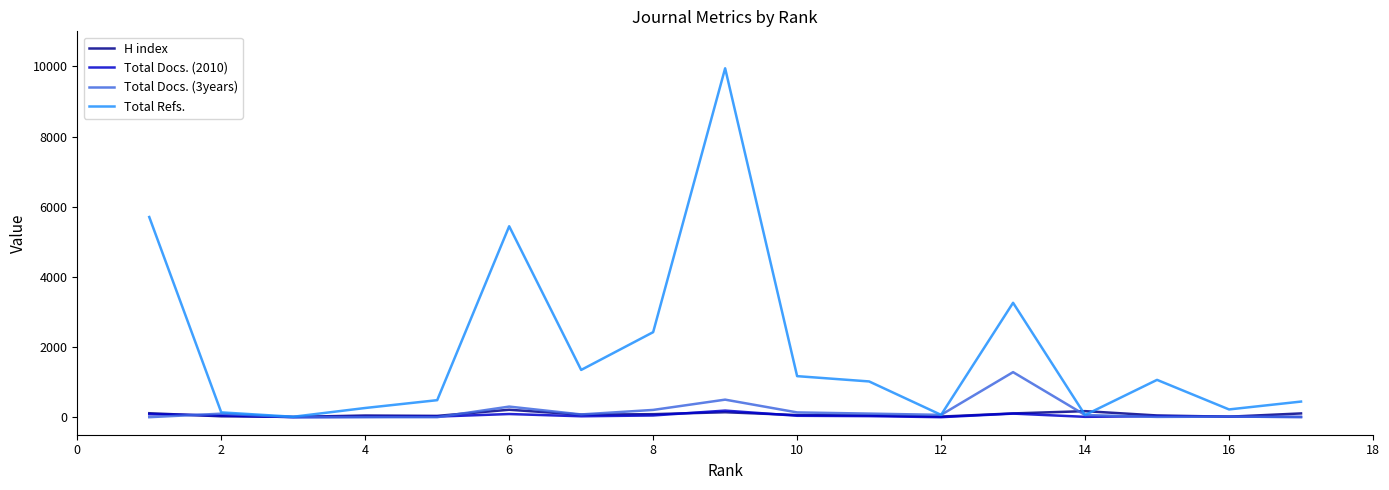

Which series has the largest total across all categories?

Total Refs.